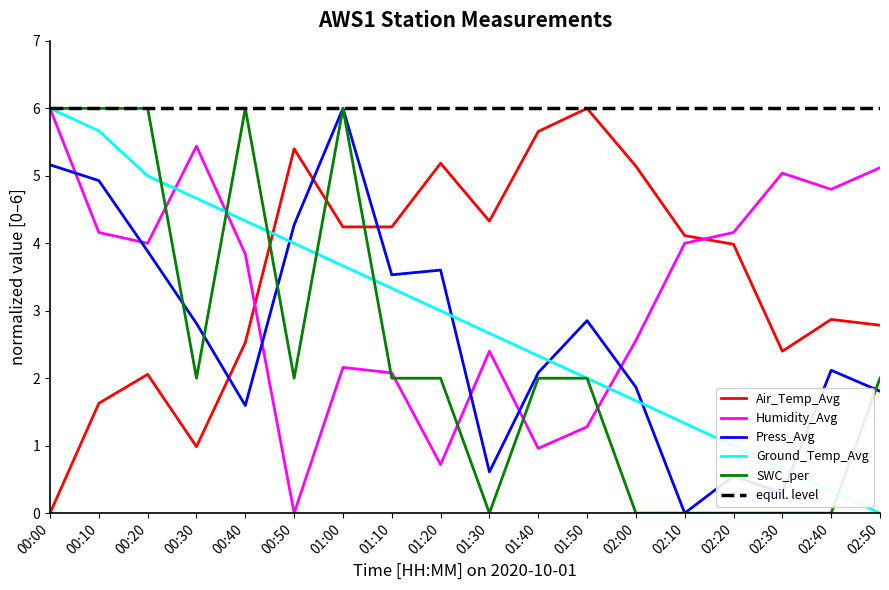

How many lines are shown in the chart?

5